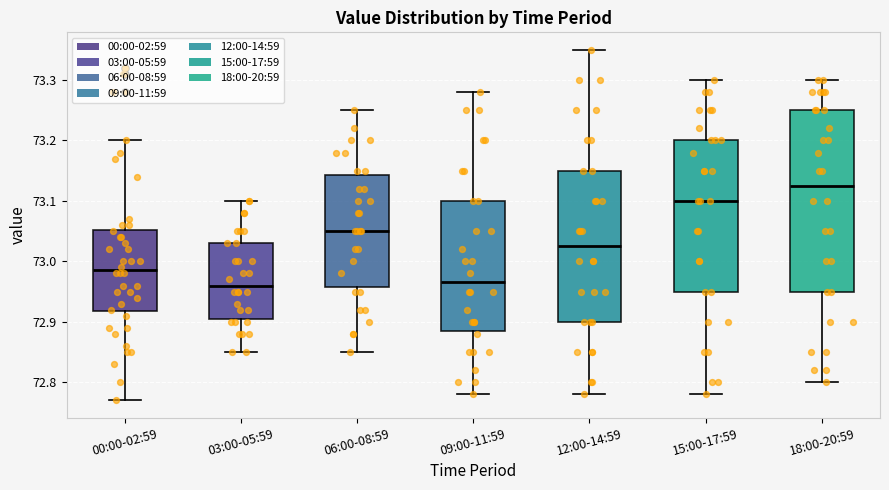

Reading left to right, transcribe this box plot: for each box, give where its median line is, the range the box spans, and where its two whiskers end, as read against the y-axis. The values are not printed on the chart, so give them approximately, as read against the axis.

00:00-02:59: median 72.99, box 72.92 to 73.05, whiskers 72.77 to 73.20
03:00-05:59: median 72.96, box 72.91 to 73.03, whiskers 72.85 to 73.10
06:00-08:59: median 73.05, box 72.96 to 73.14, whiskers 72.85 to 73.25
09:00-11:59: median 72.97, box 72.89 to 73.10, whiskers 72.78 to 73.28
12:00-14:59: median 73.03, box 72.90 to 73.15, whiskers 72.78 to 73.35
15:00-17:59: median 73.10, box 72.95 to 73.20, whiskers 72.78 to 73.30
18:00-20:59: median 73.13, box 72.95 to 73.25, whiskers 72.80 to 73.30